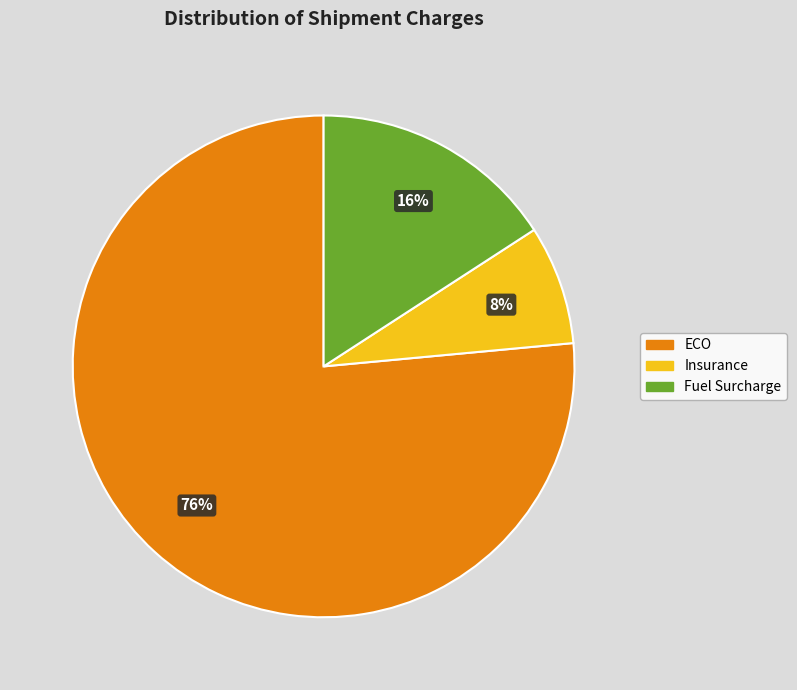

Count the number of slices in the pie.

3